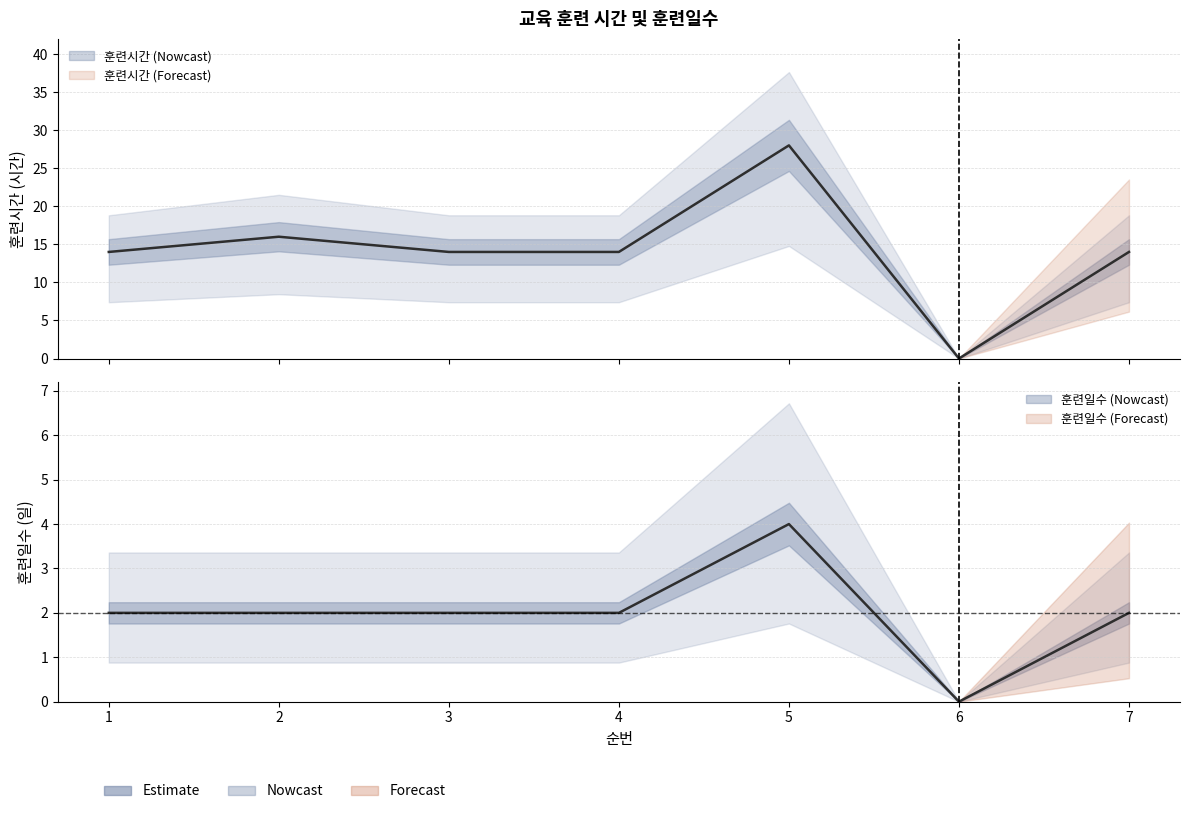

True or false: 훈련일수 and 훈련시간 intersect in this chart.

False